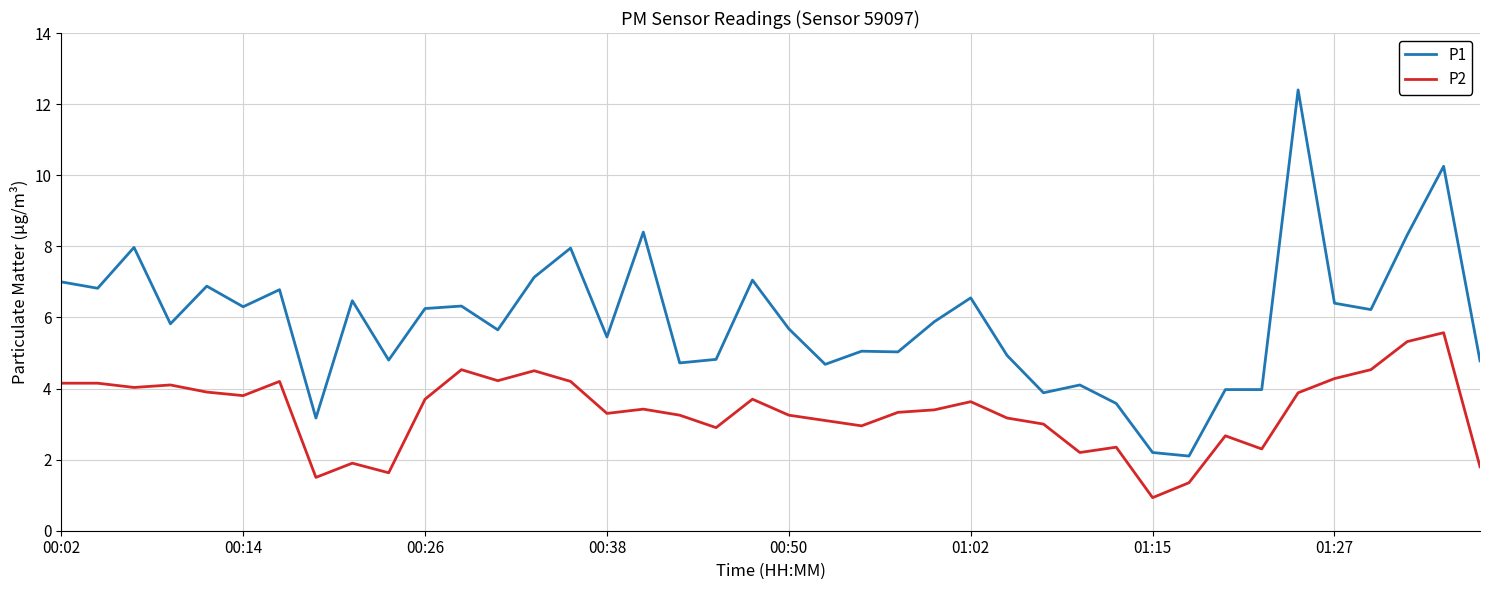

Which series has the widest spread of values?

P1